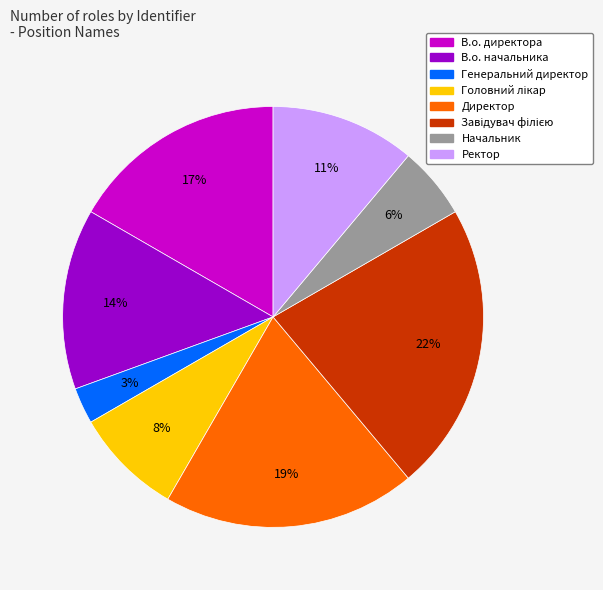

To the nearest percent, what portion does Директор represent?

19%